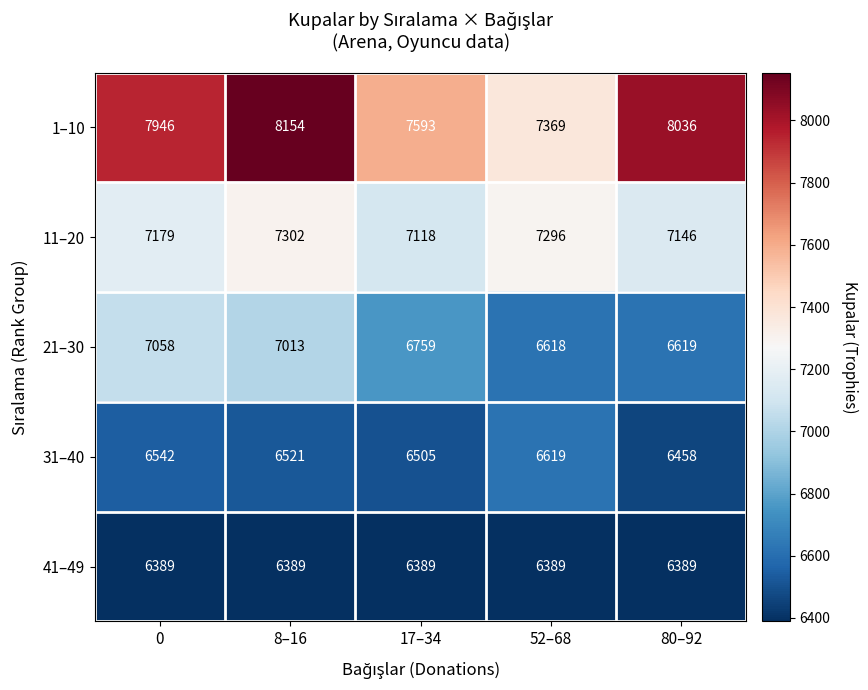

What is the minimum value for 11–20?

7118